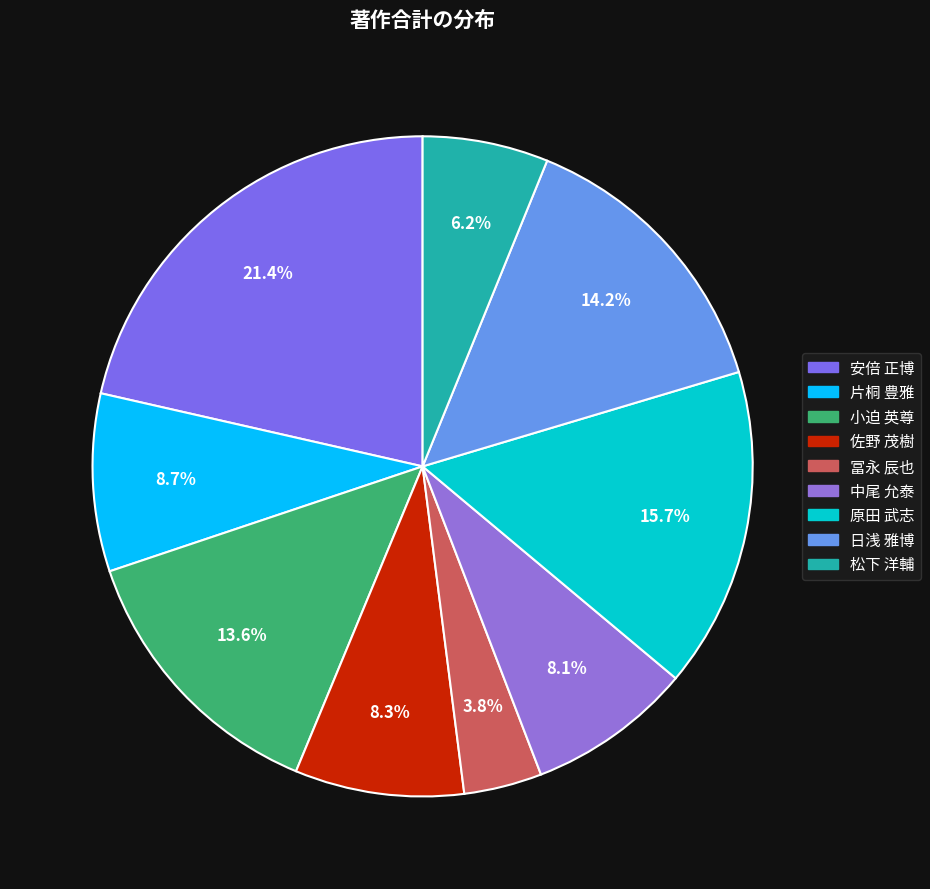

To the nearest percent, what percentage of the pie is 安倍 正博?

21%